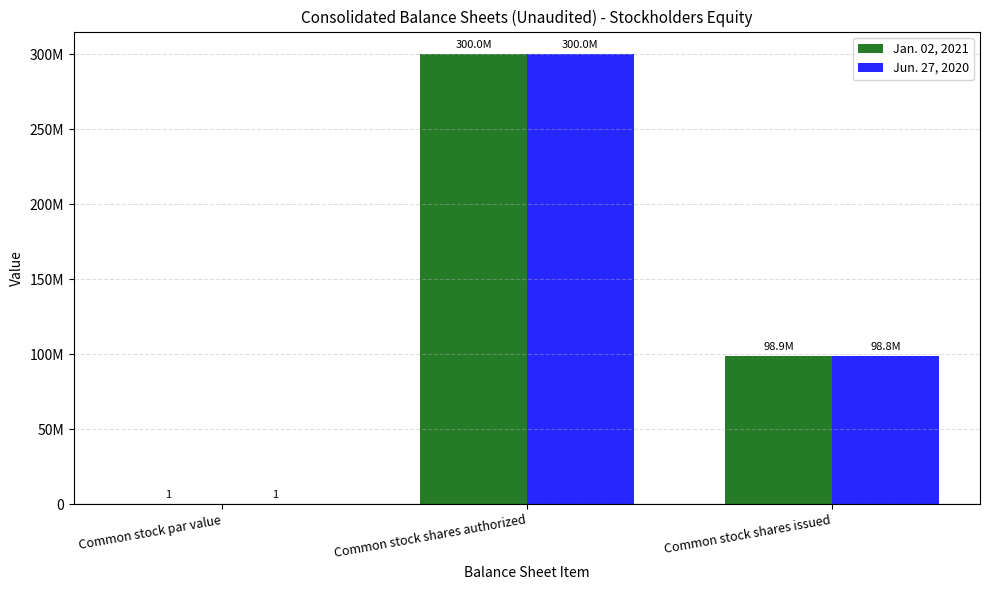

What are all the series names shown in the legend?

Jan. 02, 2021, Jun. 27, 2020